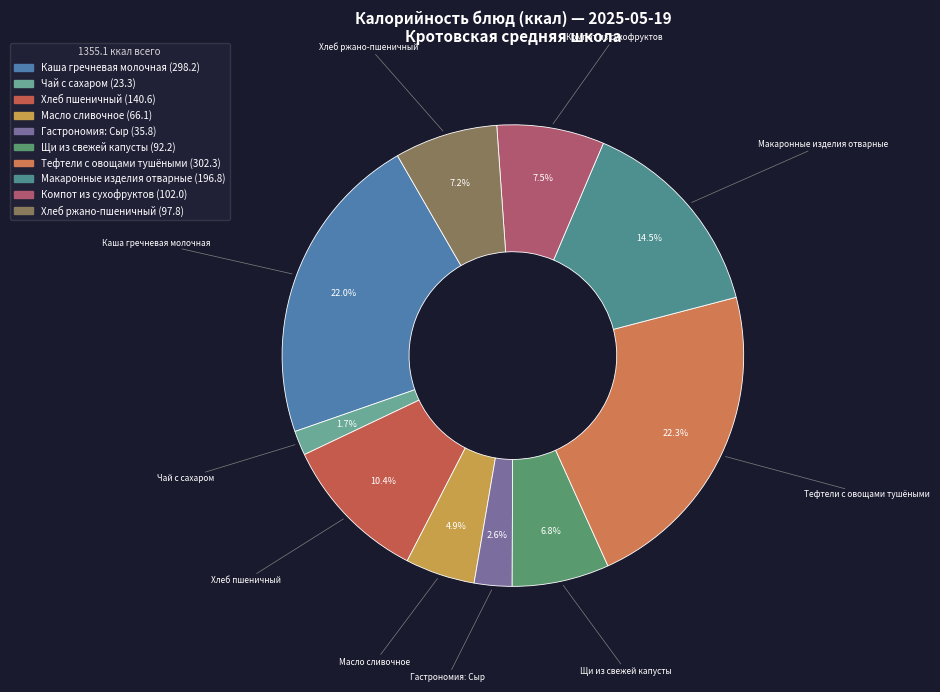

What is the total percentage of Тефтели с овощами тушёными and Хлеб пшеничный?

32.7%